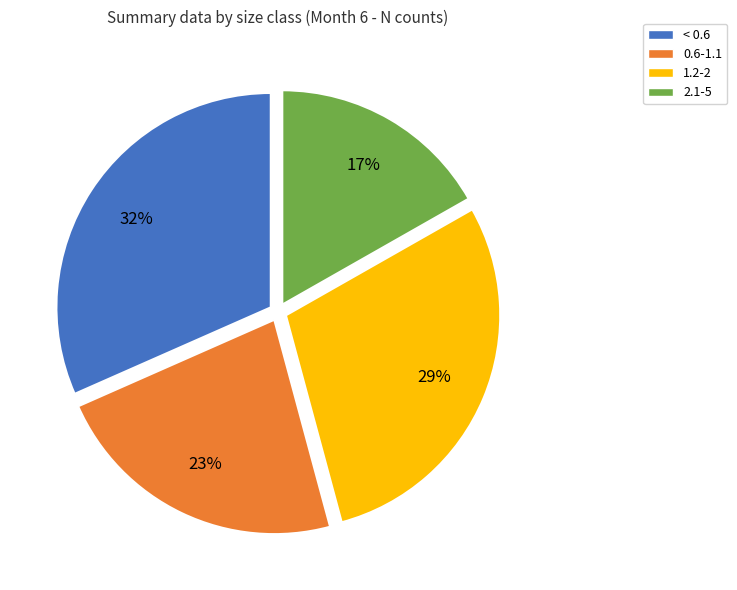

Combined, do 2.1-5 and 0.6-1.1 account for over 50%?

No